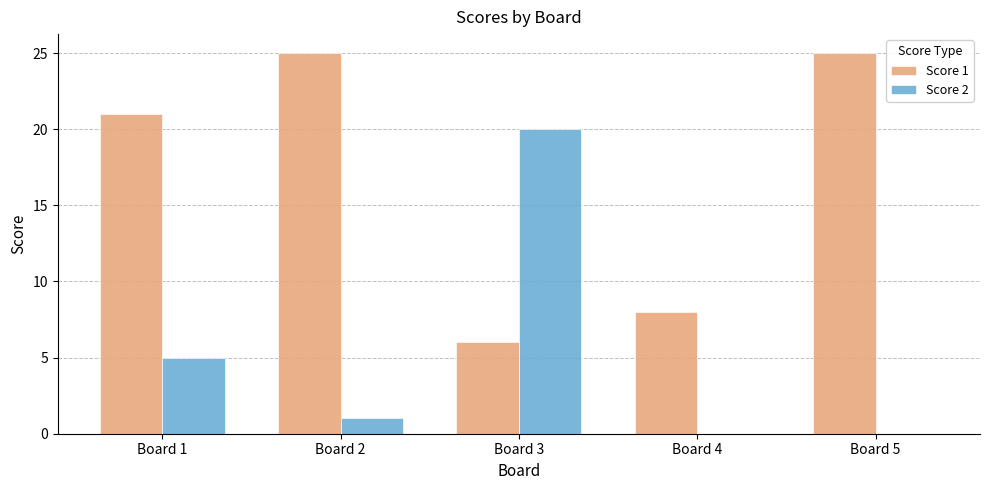

Which series changed the most between Board 4 and Board 5?

Score 1